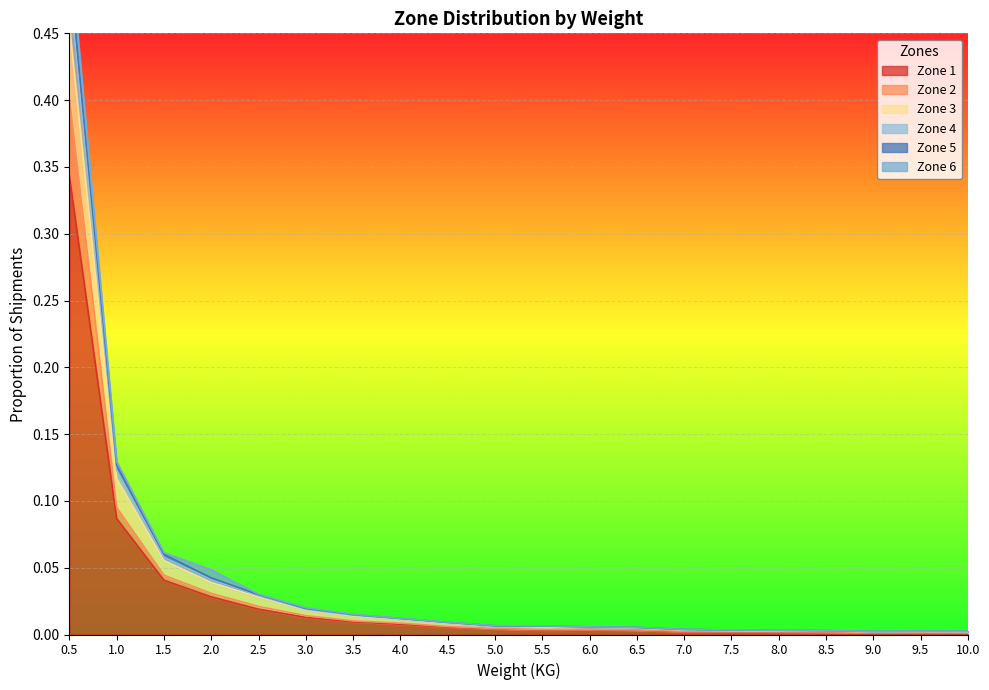

Which category has the highest value in the Zone 1 series?

0.5